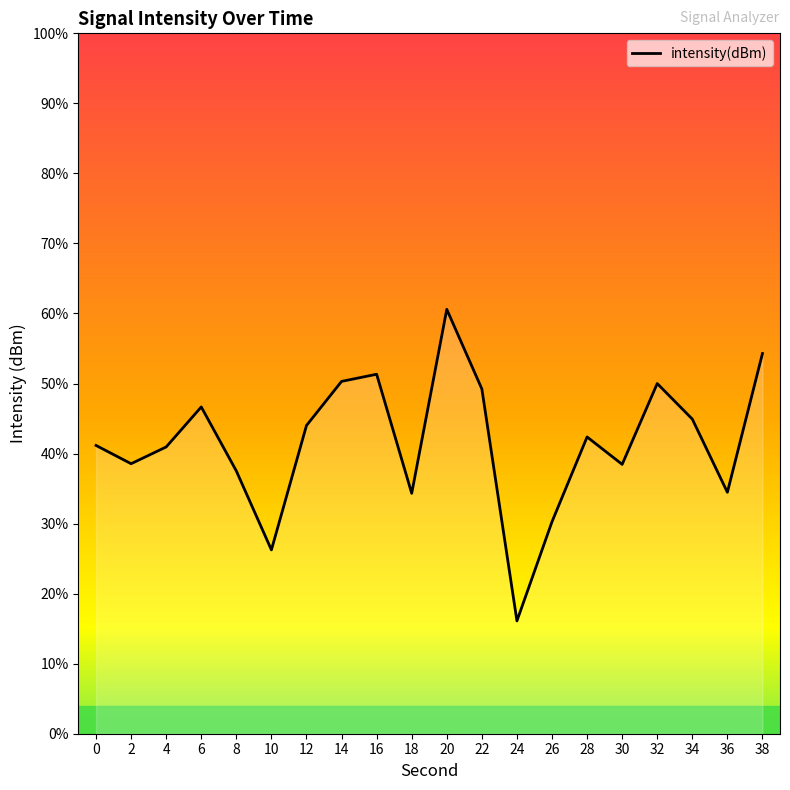

What is the smallest value displayed?

-150.3